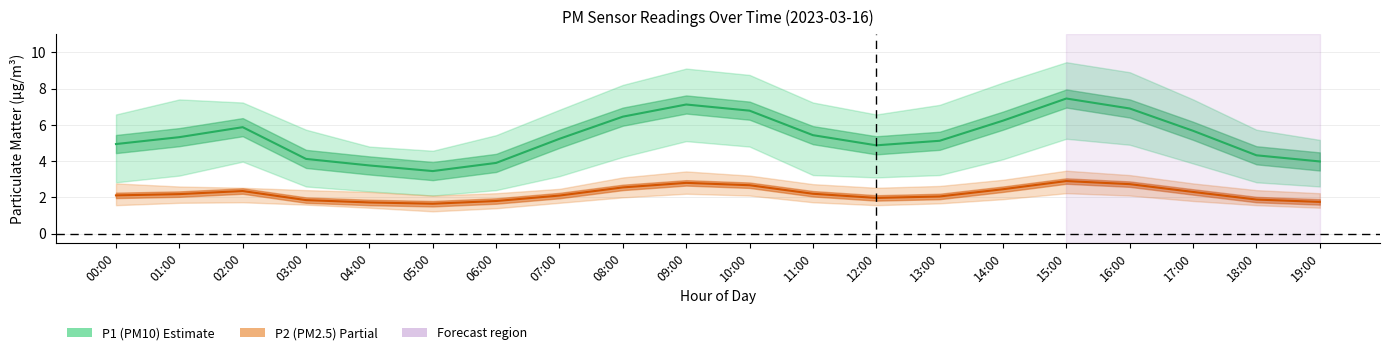

Which label corresponds to the smallest value in the chart?

05:00